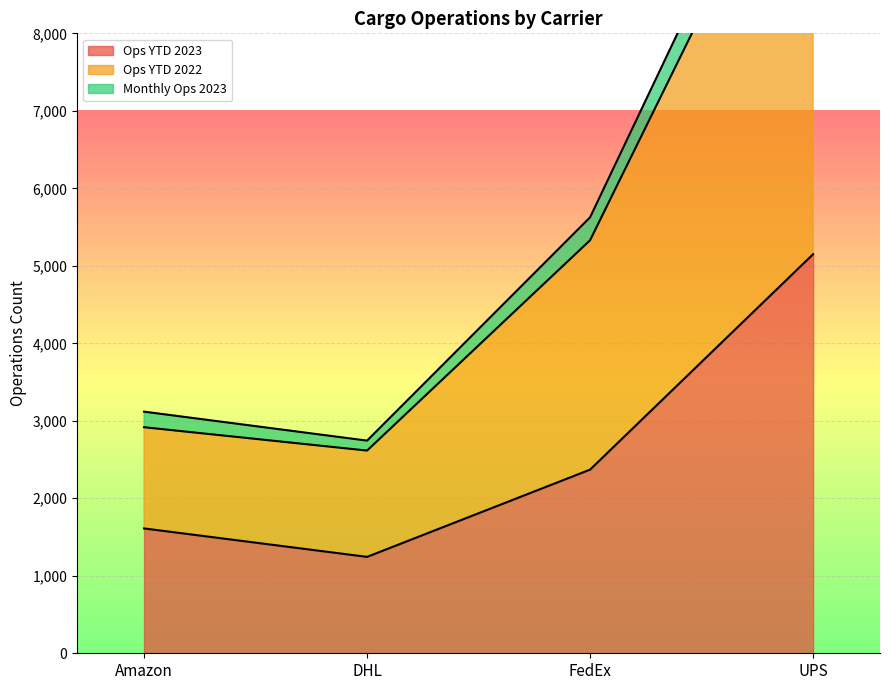

The Ops YTD 2022 series shows 18820 at UPS. True or false?

False